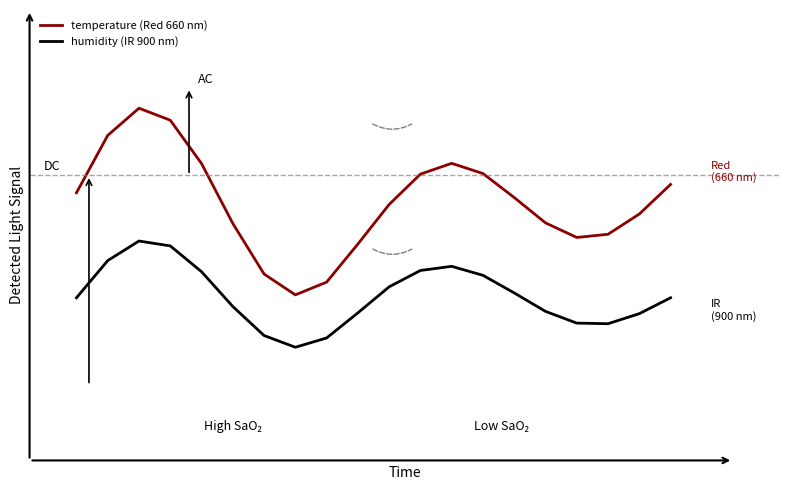

Does the chart display data point markers on the line(s)?

No